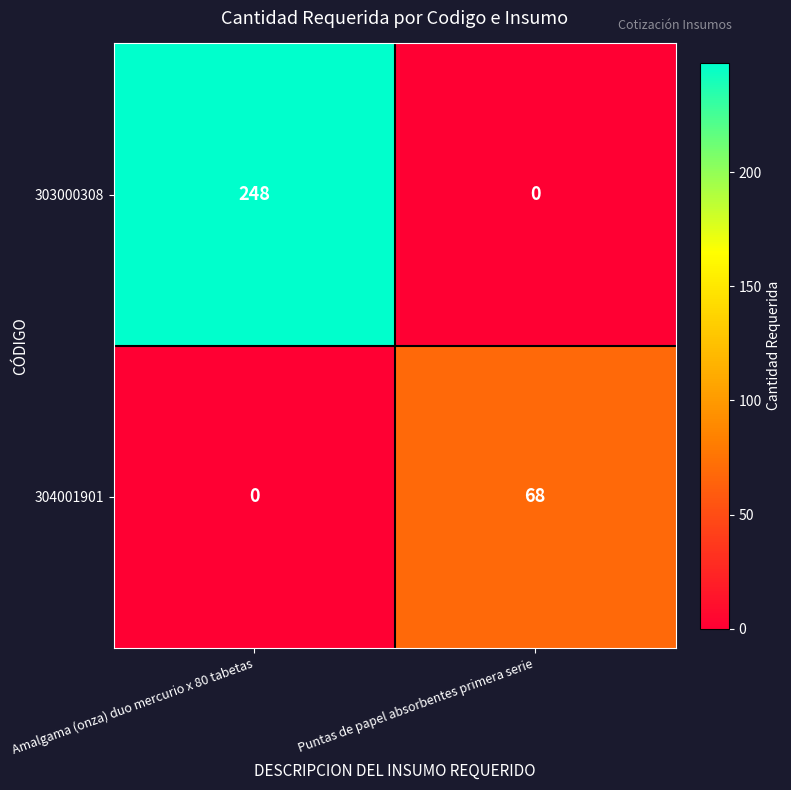

What is the total value across all series at Puntas de papel absorbentes primera serie?

68